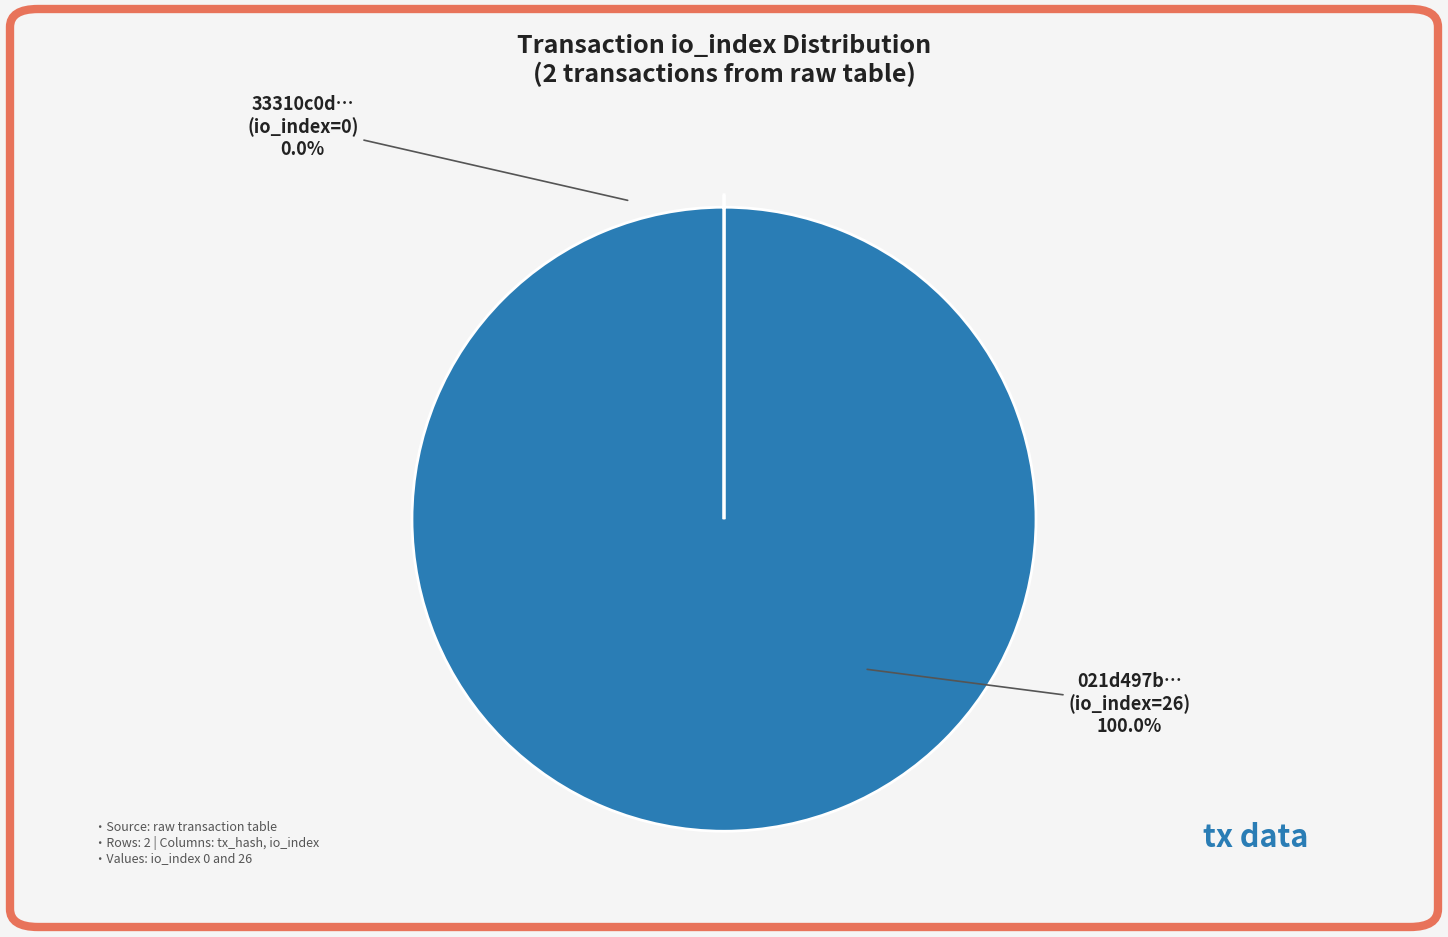

What percentage do tx_hash_1 (io_index=26) and tx_hash_0 (io_index=0) together represent?

100.0%